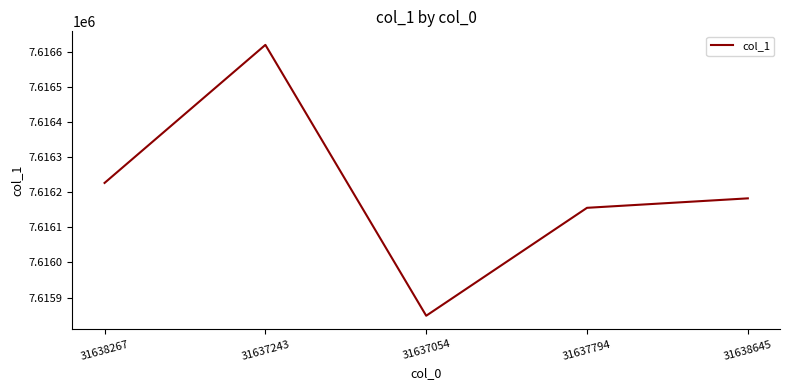

Rank the categories by value from highest to lowest.

31637243, 31638267, 31638645, 31637794, 31637054